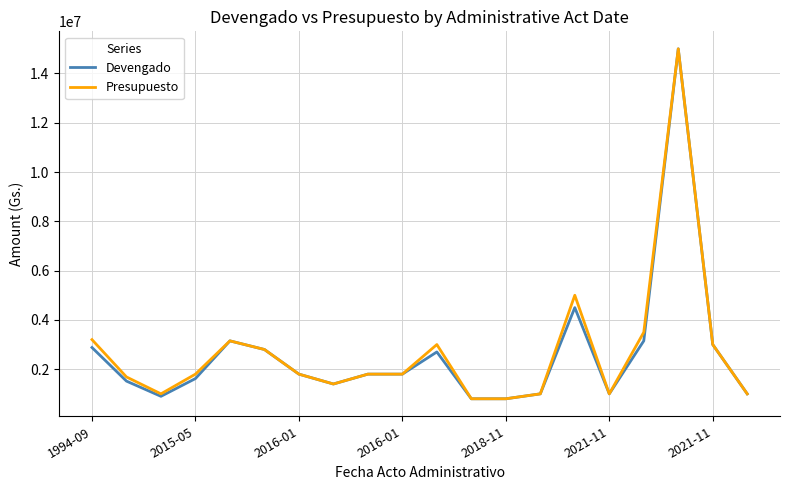

What is the maximum value shown in the chart?

15000000